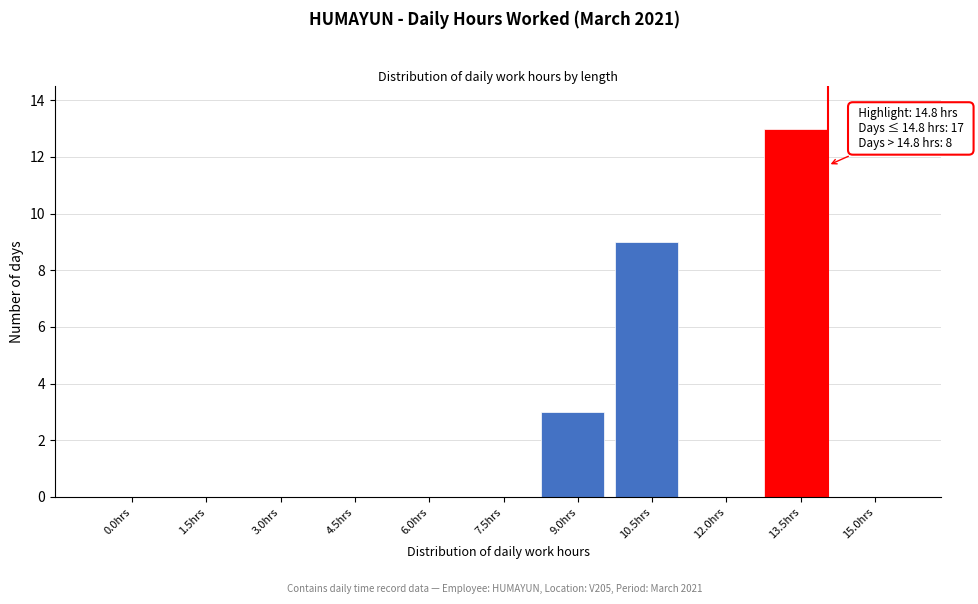

Reading left to right, list all the values displayed in this chart.

0.0hrs=0	1.5hrs=0	3.0hrs=0	4.5hrs=0	6.0hrs=0	7.5hrs=0	9.0hrs=3	10.5hrs=9	12.0hrs=0	13.5hrs=13	15.0hrs=0